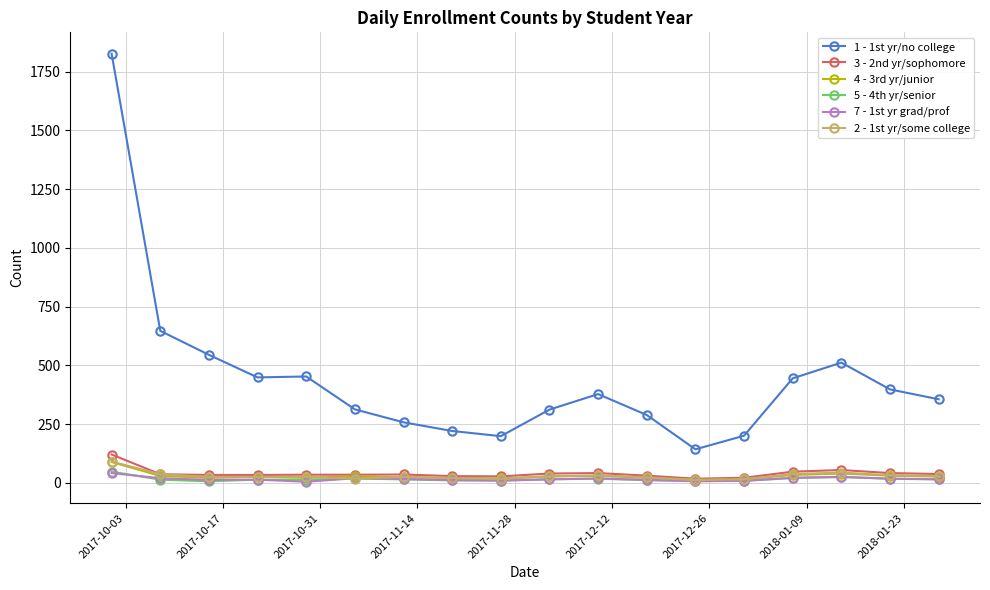

What is the greatest value displayed?

1826